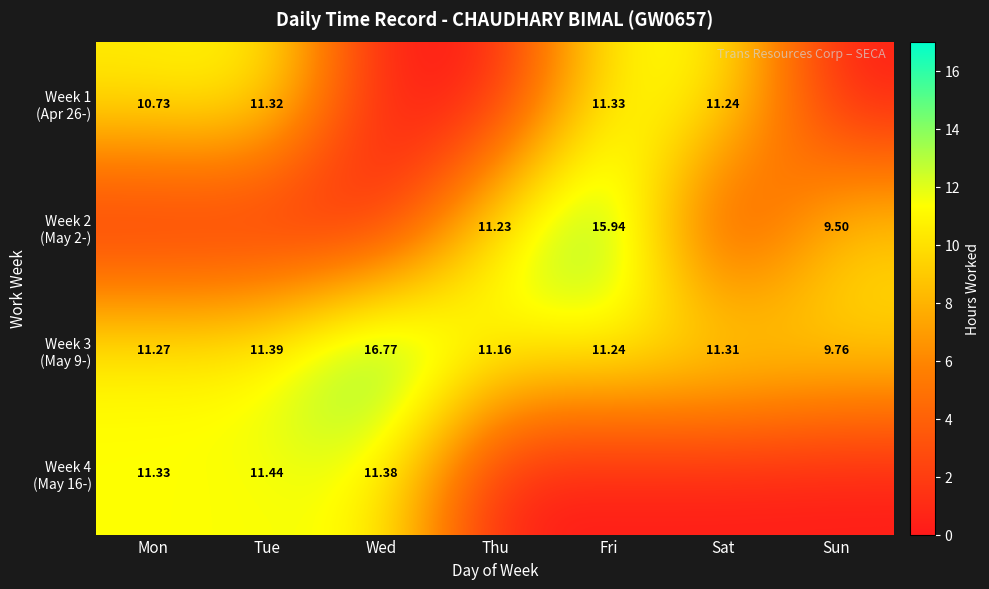

How many positive values does the Week 2 (May 2-) series have?

3